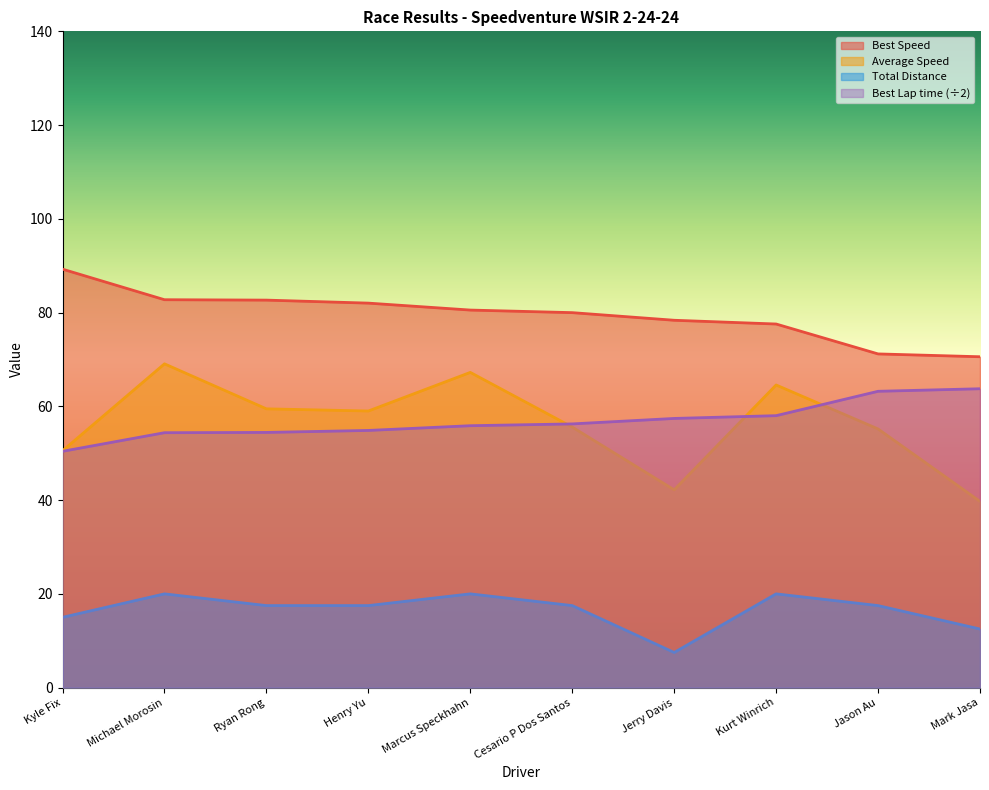

The Best Lap time series shows 92.5 at Mark Jasa. True or false?

False